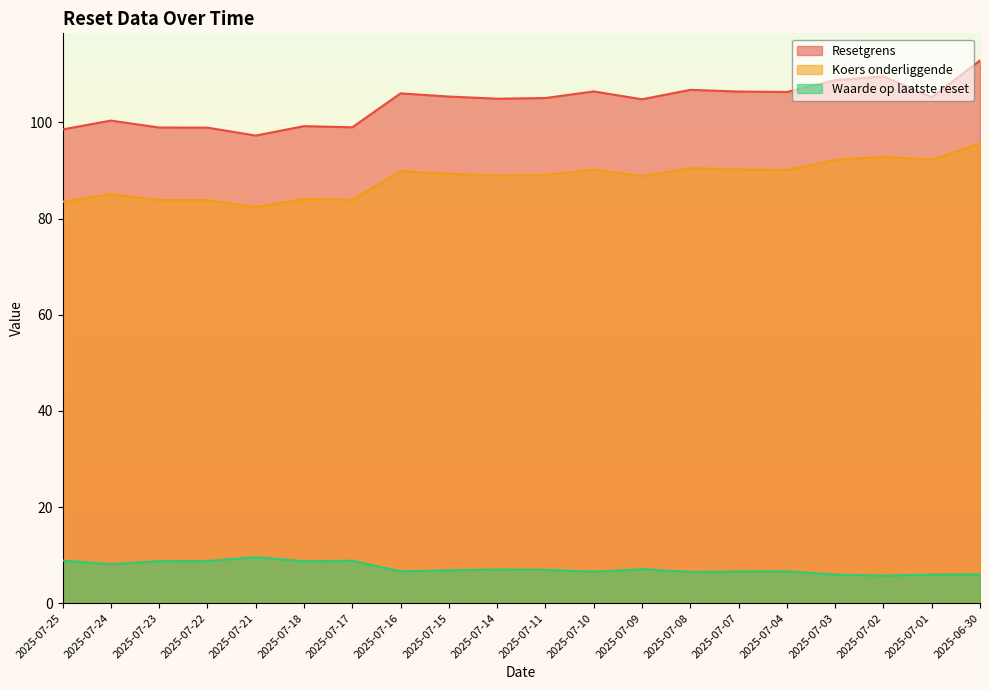

Read the Koers onderliggende value at 2025-07-15.

89.3